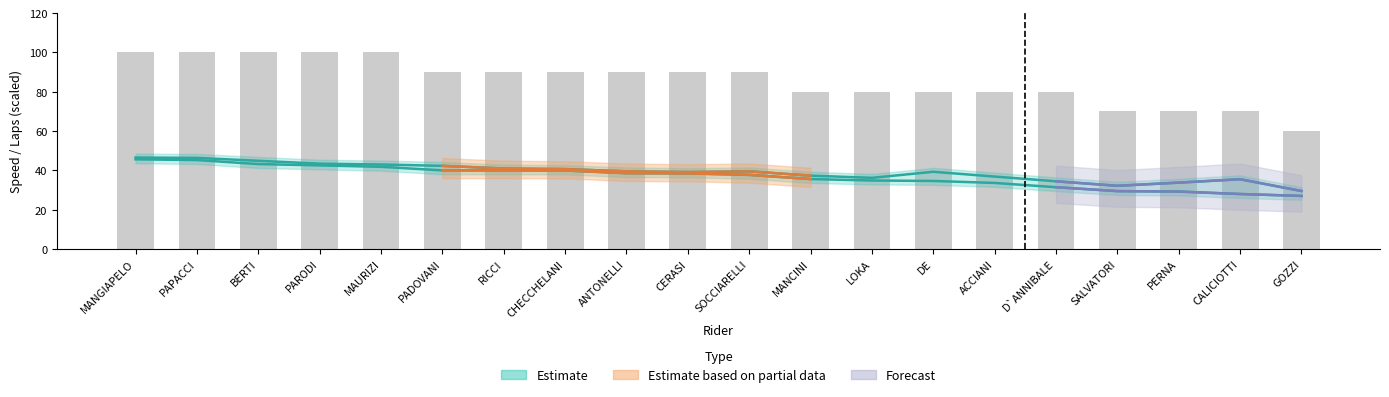

What is the ratio of the value at BERTI to the value at GOZZI?

1.7